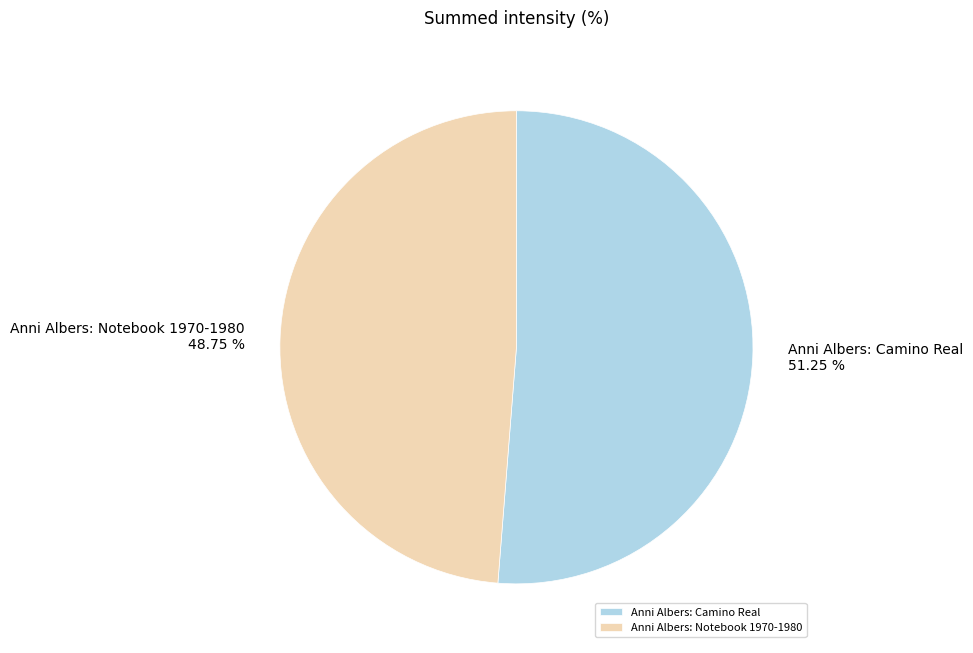

What percentage is the Anni Albers: Camino Real slice, to the nearest percent?

51%